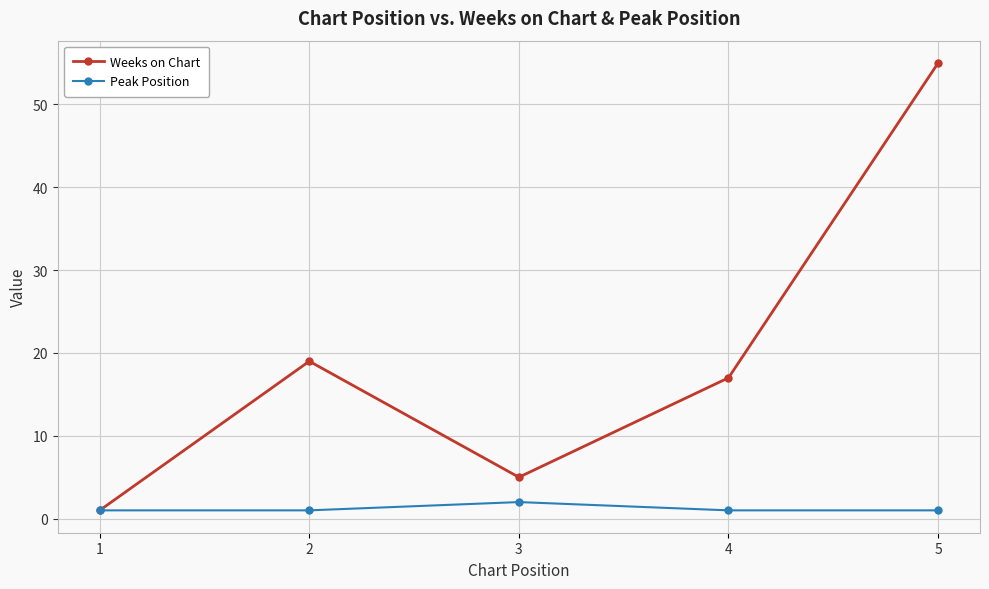

The value of Weeks on Chart at 1 is 1. True or false?

True